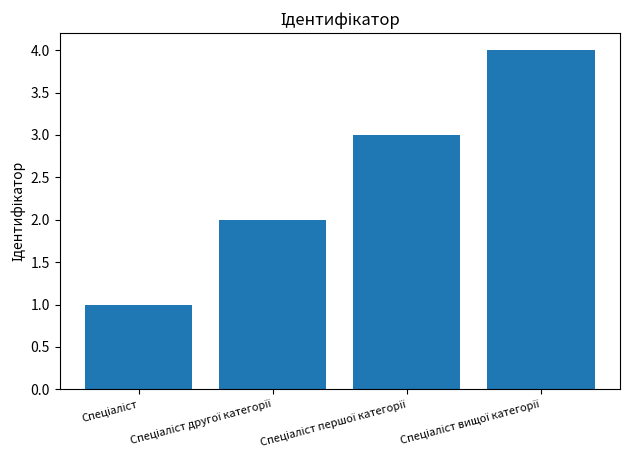

What is the sum of all values?

10